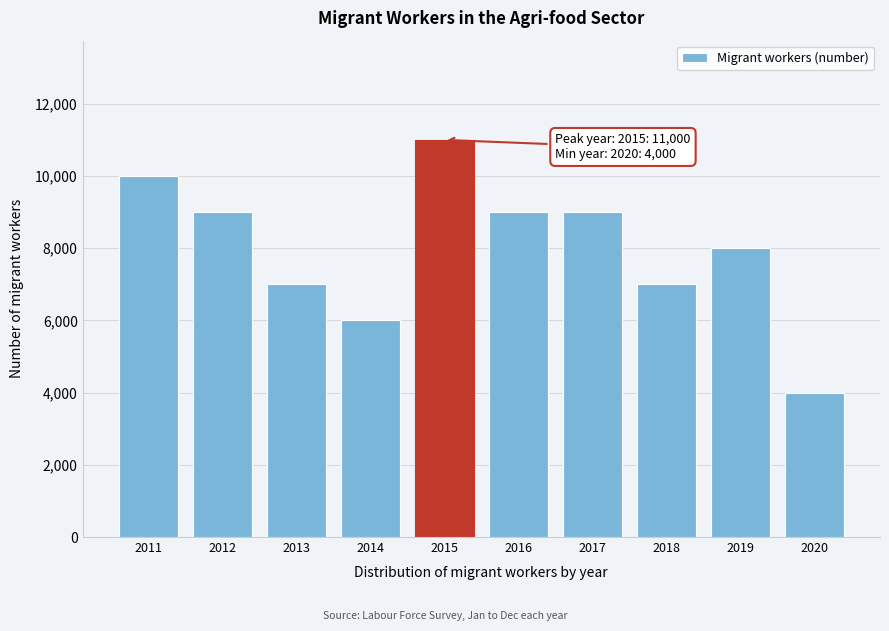

Reading left to right, what are all the values shown in this chart?

10000	9000	7000	6000	11000	9000	9000	7000	8000	4000